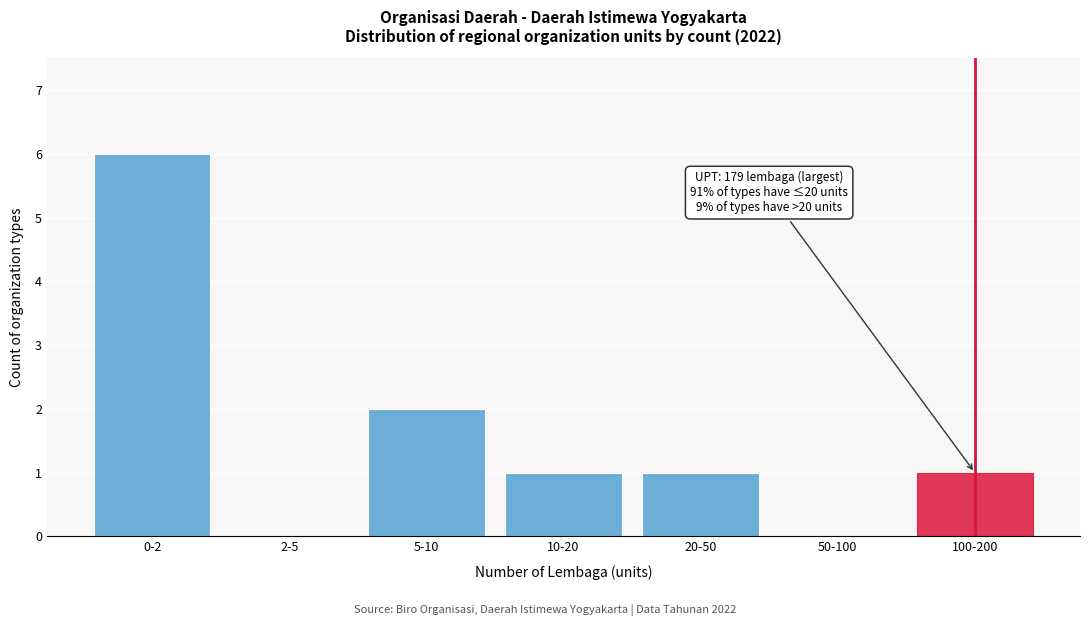

Reading left to right, extract all data points from this chart.

0-2=6	2-5=0	5-10=2	10-20=1	20-50=1	50-100=0	100-200=1